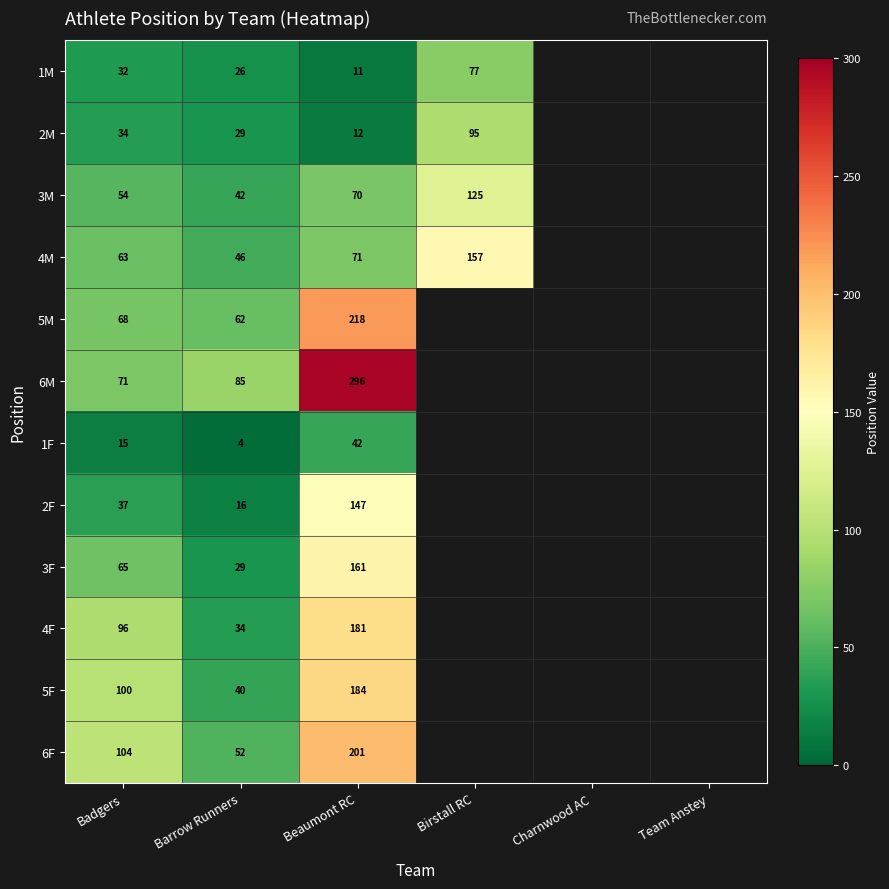

At which category does the chart reach its peak across all series?

Beaumont RC